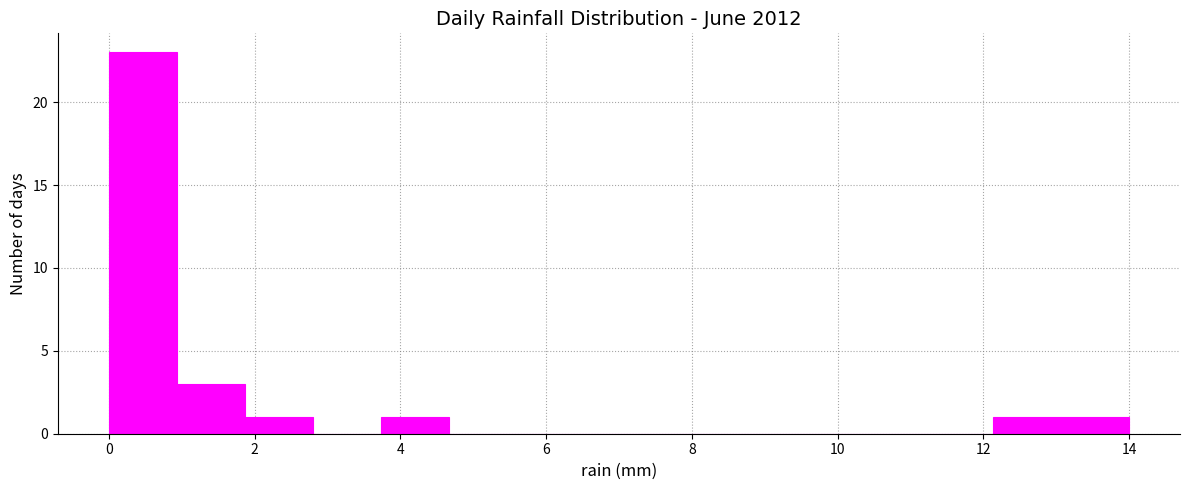

What is the height of the bar covering 1.8 to 2.8 on the x-axis? Neither the bar edges nor the heights are printed on the chart, so give them approximately, as read against the axes.

1